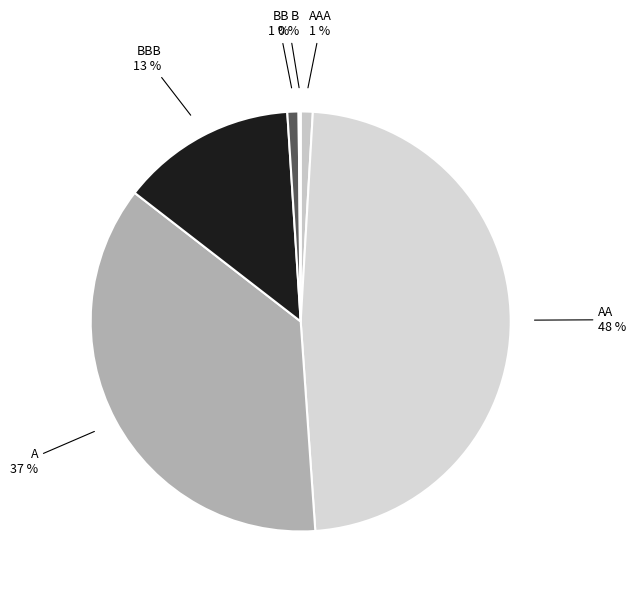

Which has a higher value, AAA or A?

A